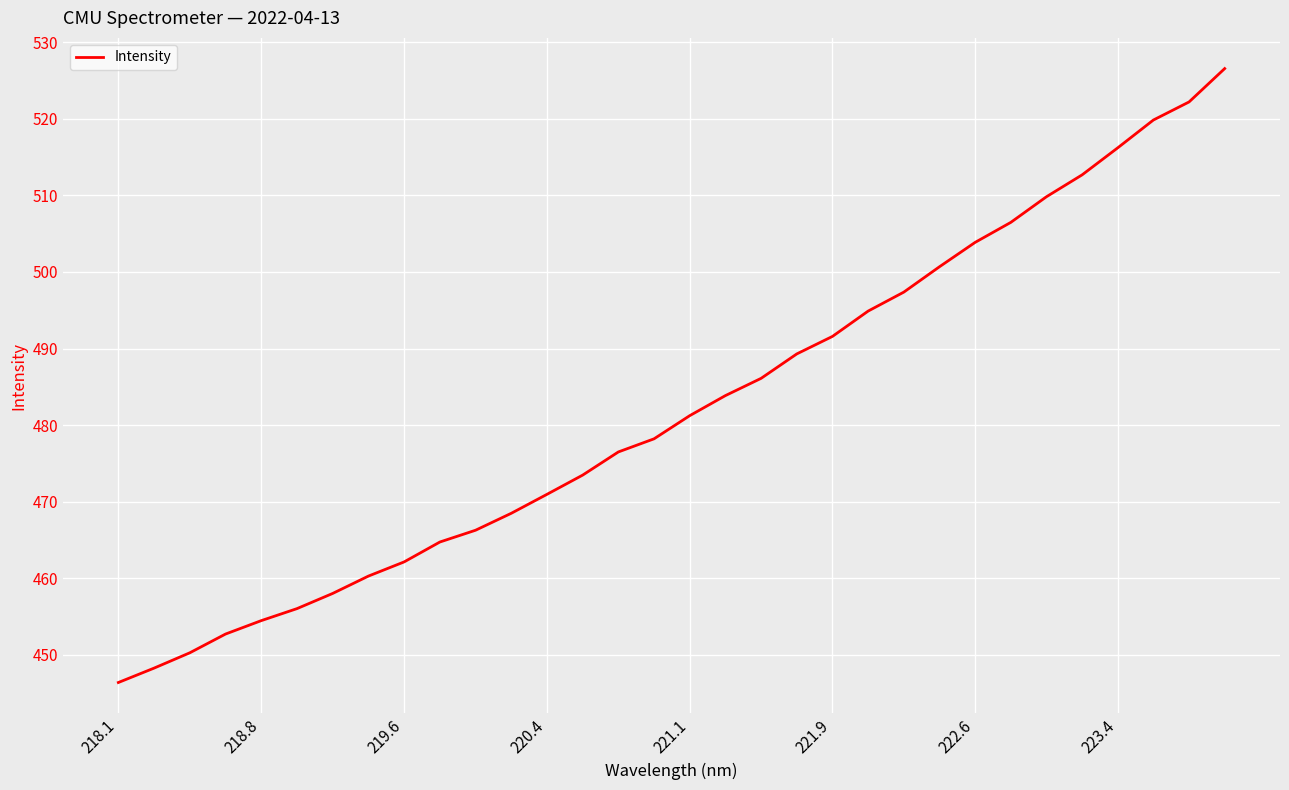

Does the chart have visible grid lines?

Yes